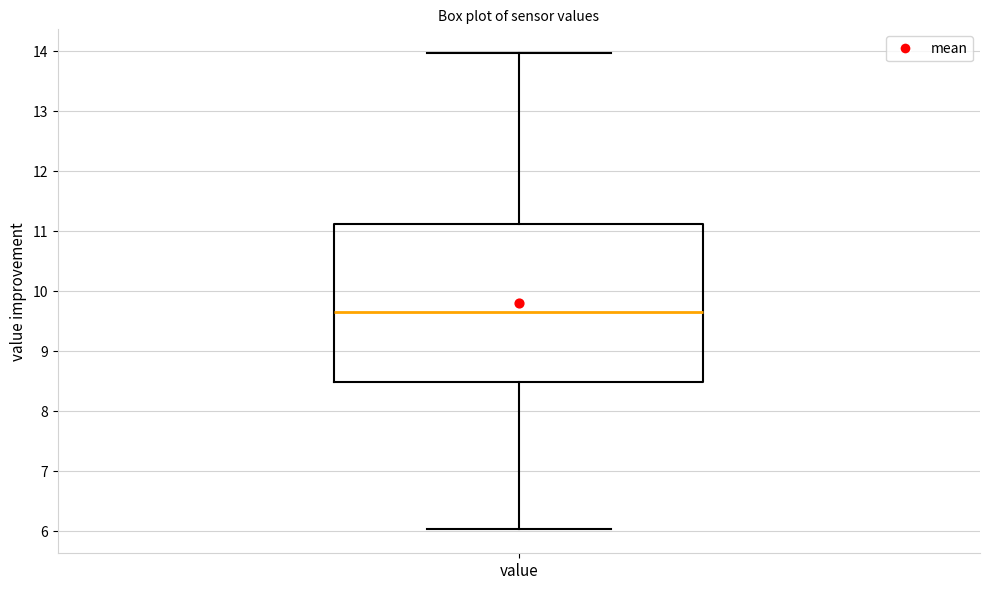

Read this box plot against the y-axis: the position of the median line, the range covered by the box, and the ends of both whiskers. The values are not printed on the chart, so give them approximately, as read against the axis.

median 9.7, box 8.5 to 11.1, whiskers 6.0 to 14.0